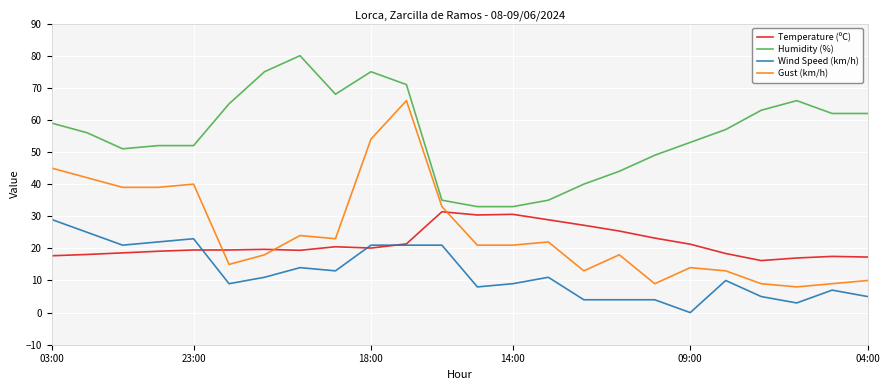

What is the greatest value displayed?

80.0